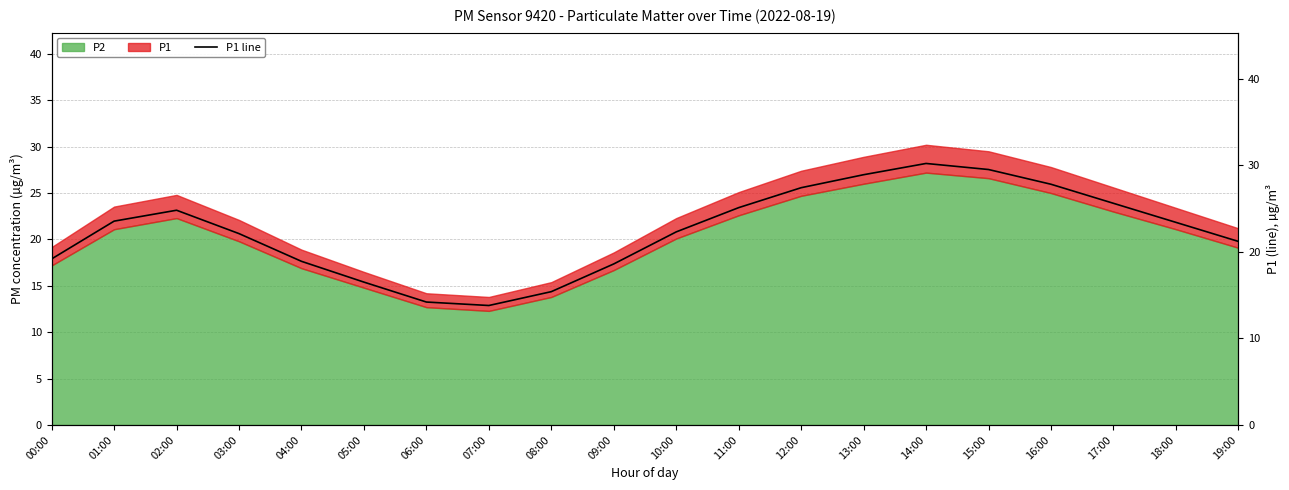

Reading left to right, what are all the values shown in this chart?

19.2	23.5	24.8	22.1	18.9	16.5	14.2	13.8	15.4	18.6	22.3	25.1	27.4	28.9	30.2	29.5	27.8	25.6	23.4	21.2